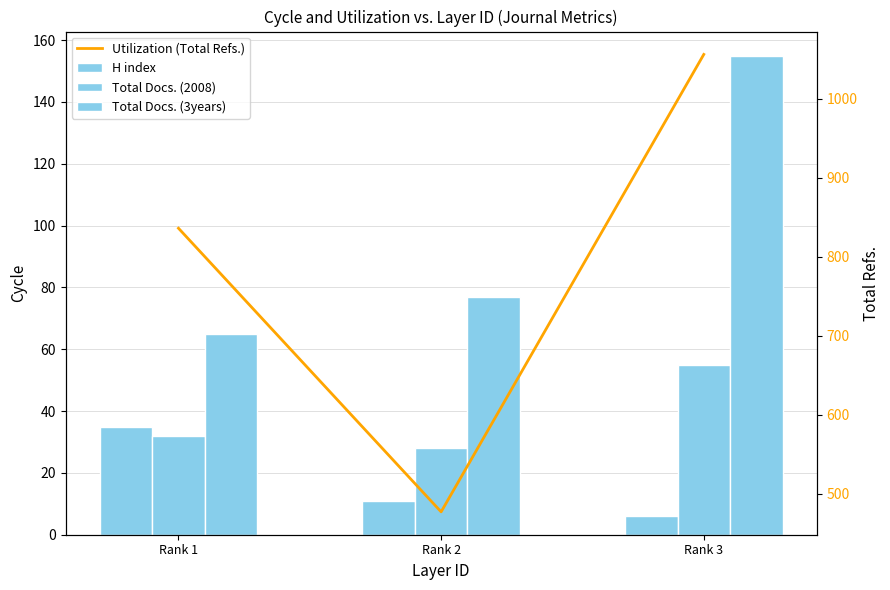

What are all the series names shown in the legend?

H index, Total Docs. (2008), Total Docs. (3years), Utilization (Total Refs.)